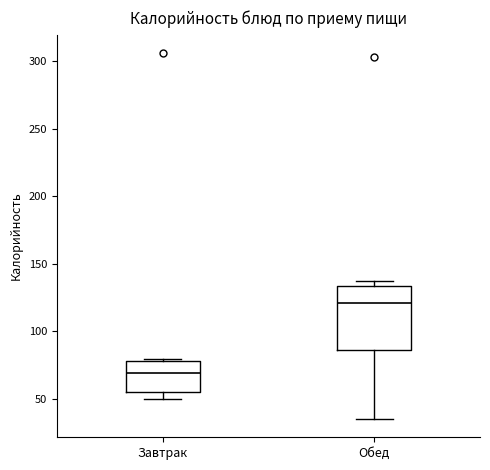

Reading left to right, read every box against the y-axis: the position of its median line, the range the box covers, and the ends of its whiskers. The values are not printed on the chart, so give them approximately, as read against the axis.

Завтрак: median 70, box 55 to 80, whiskers 50 to 80 (just above the box's upper edge)
Обед: median 120, box 85 to 135, whiskers 35 to 135 (just above the box's upper edge)